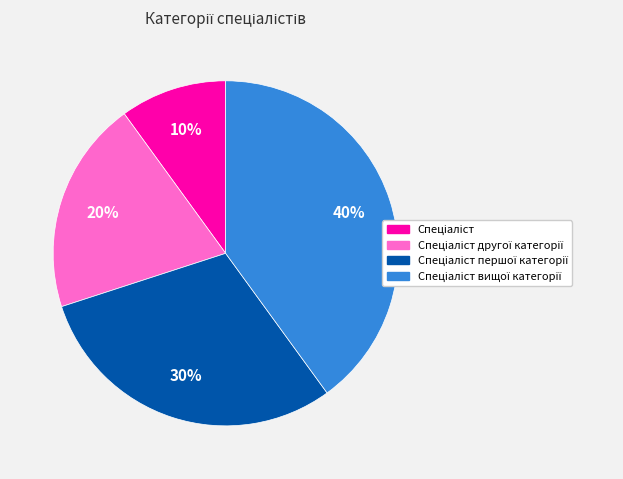

To the nearest percent, what is the difference between the largest and smallest slice percentages?

30%